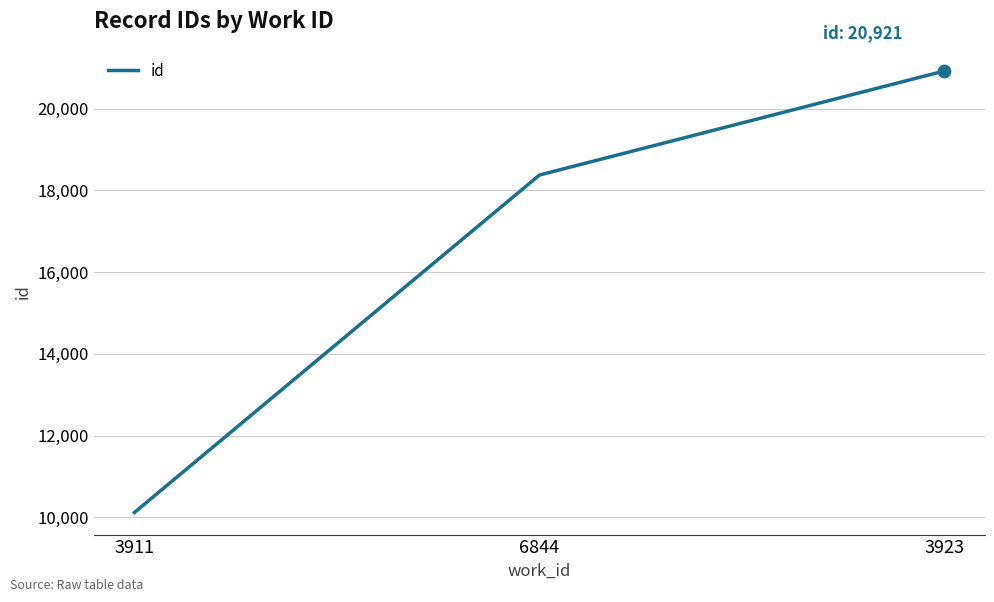

What is the change in value from 3911 to 3923?

+10803